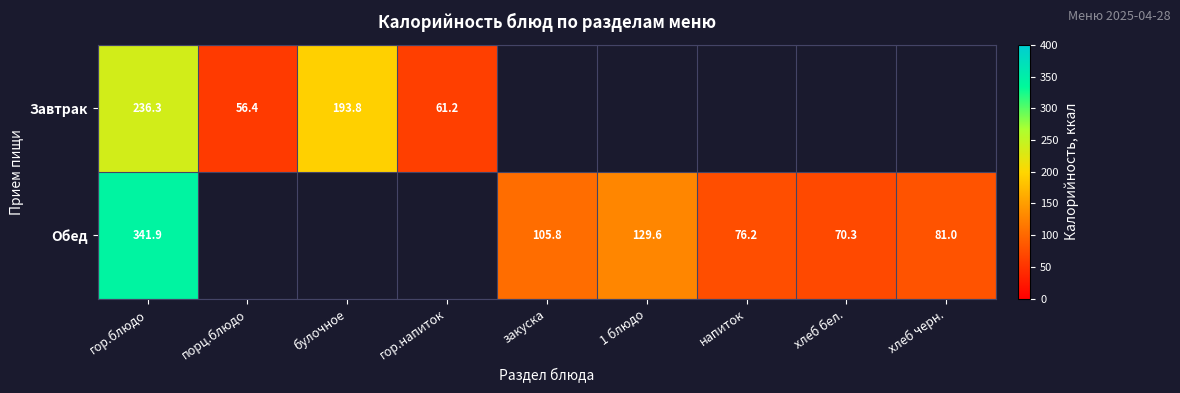

What is the maximum value shown in the chart?

341.9